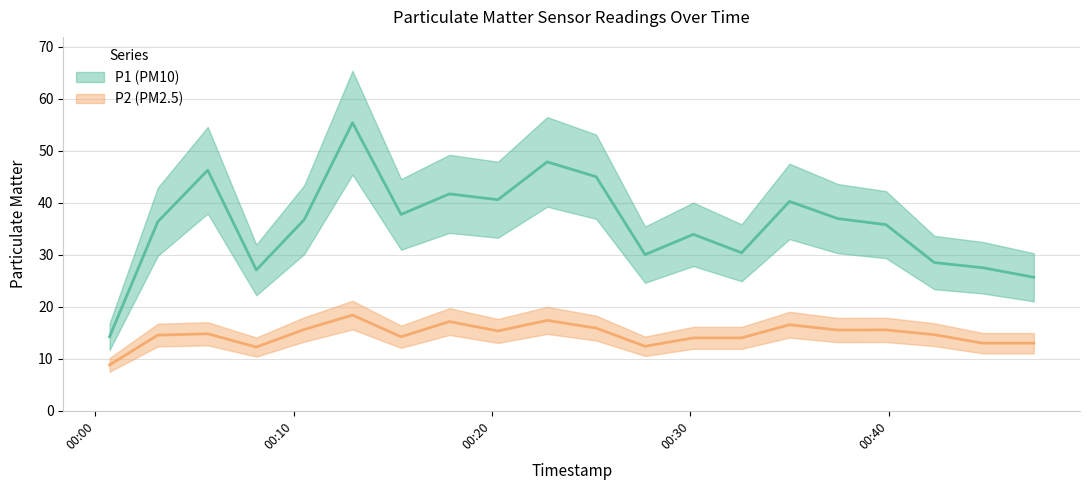

What are all the series names shown in the legend?

P1, P2